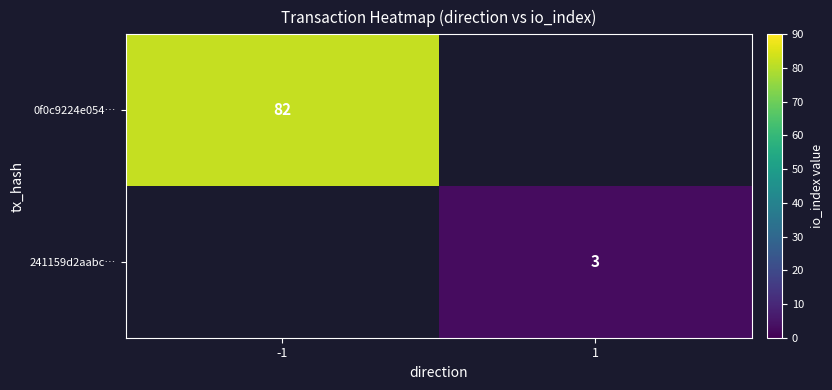

Is the value of 241159d2aabc… at -1 greater than the value of 0f0c9224e054… at 1?

No